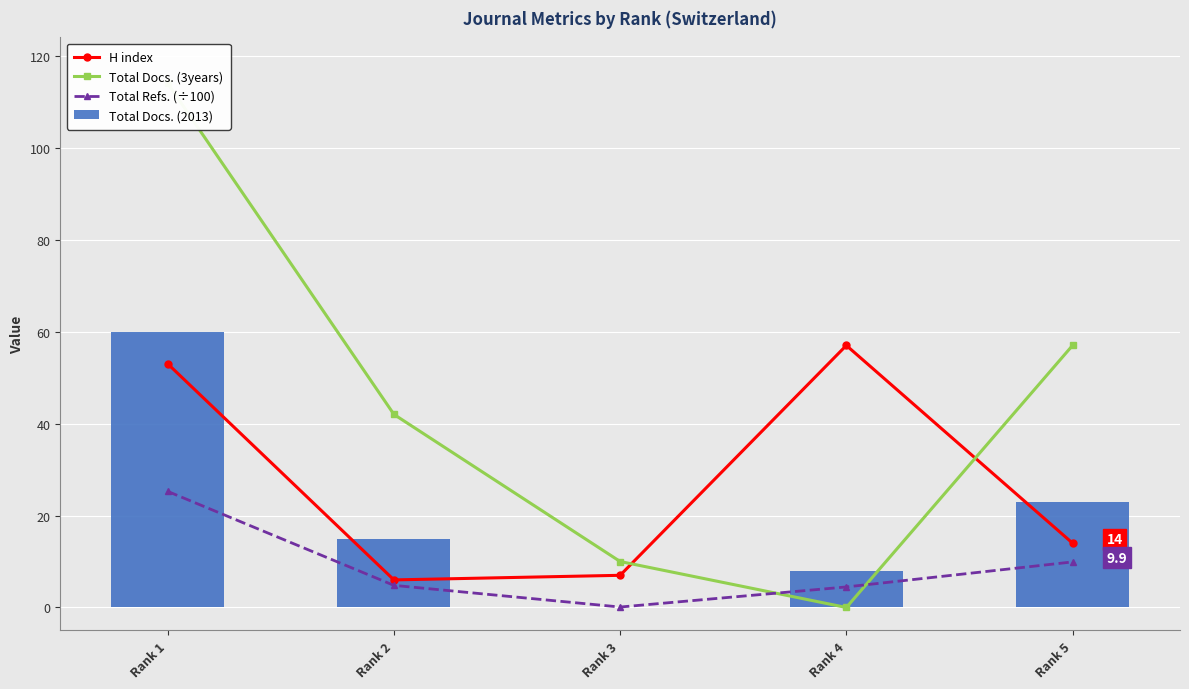

What are all the series names shown in the legend?

H index, Total Docs. (3years), Total Refs. (÷100), Total Docs. (2013)